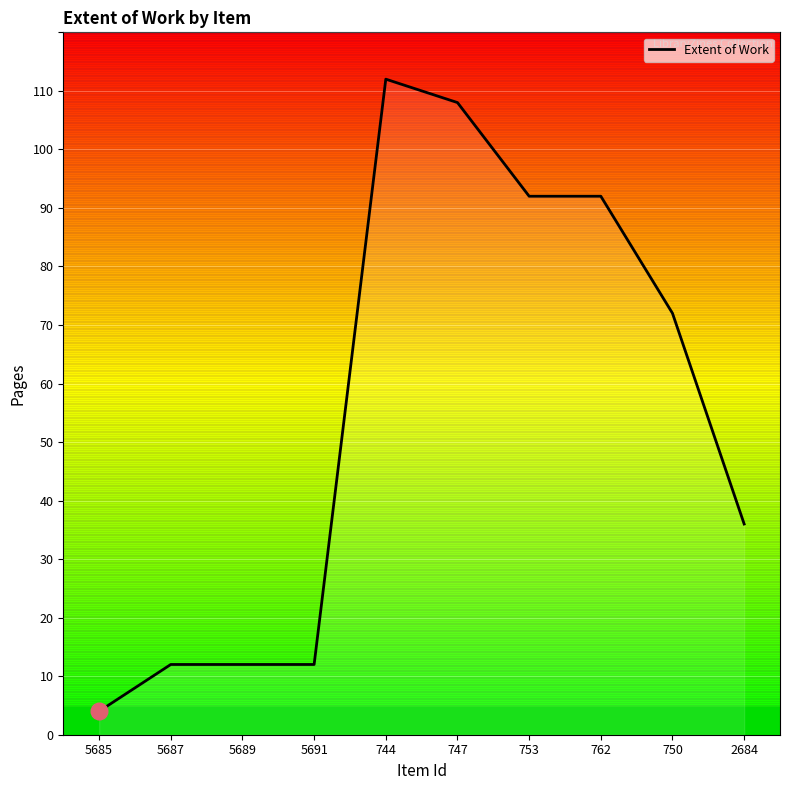

What is the difference between the values at 762 and 2684?

56